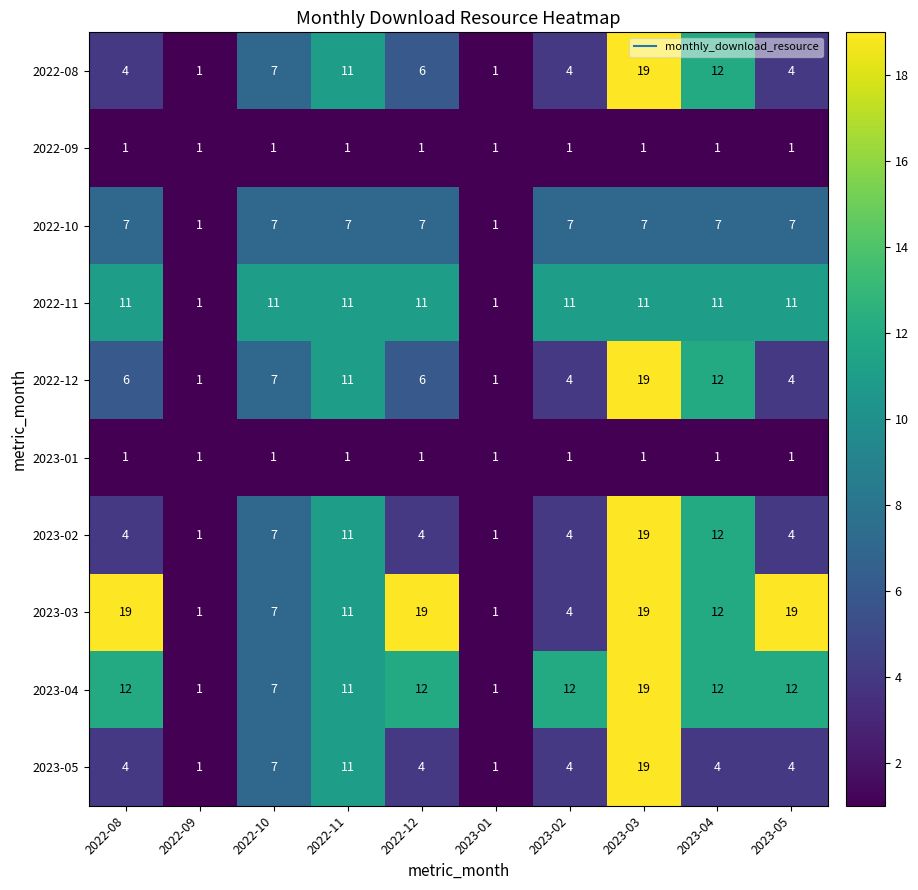

What is the greatest value displayed?

19